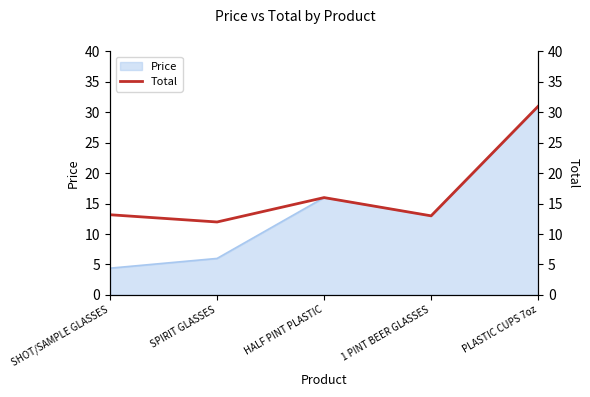

List the labels in order of Price value, smallest first.

SHOT/SAMPLE GLASSES, SPIRIT GLASSES, 1 PINT BEER GLASSES, HALF PINT PLASTIC, PLASTIC CUPS 7oz